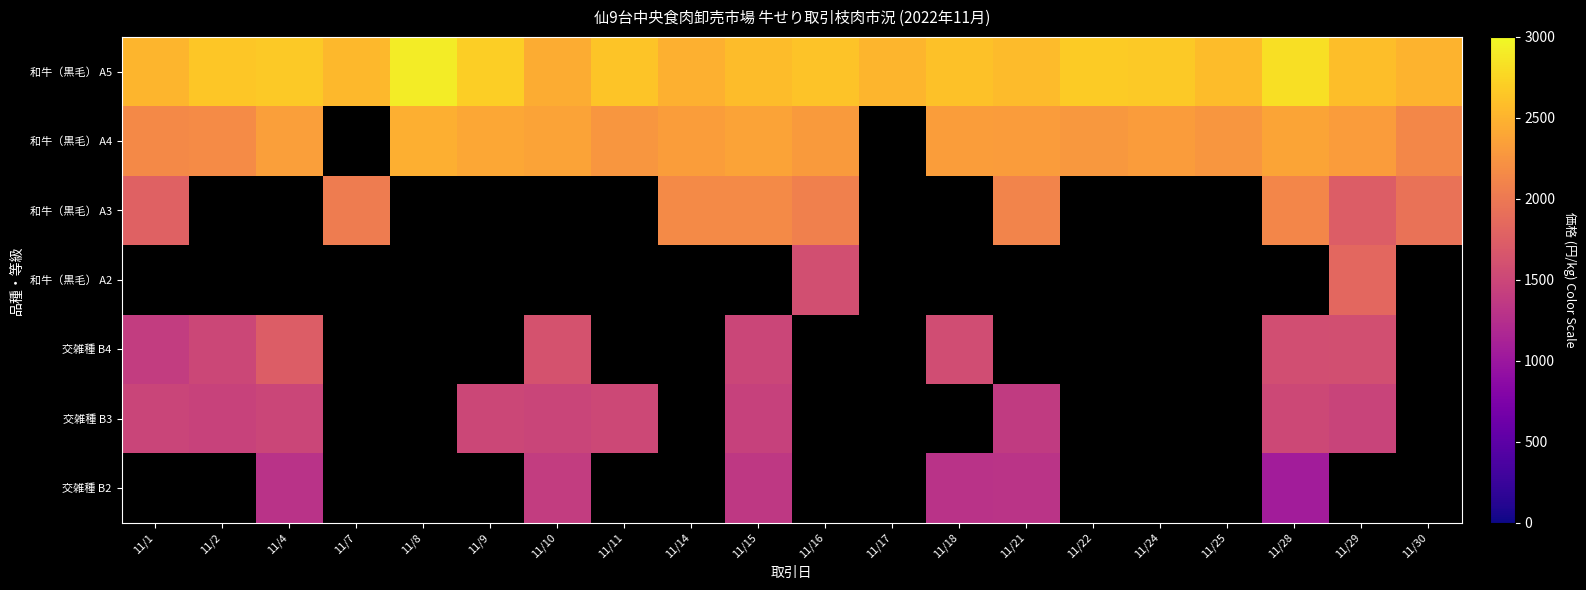

Where does the 和牛（黒毛） A3 series first go above 2067?

11/14